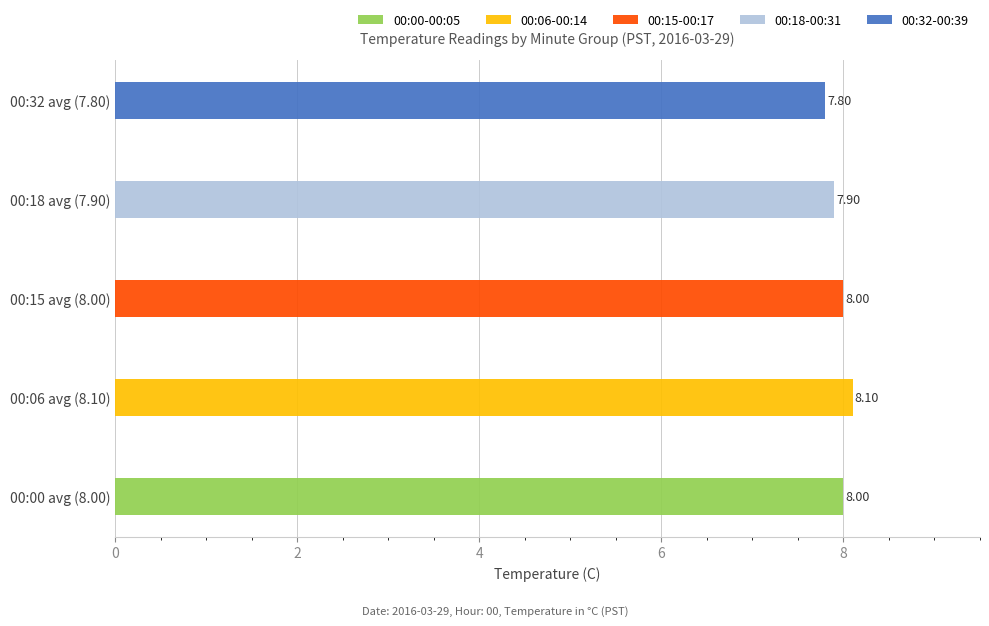

What is the spread (max minus min) of values at Hour 11?

0.3